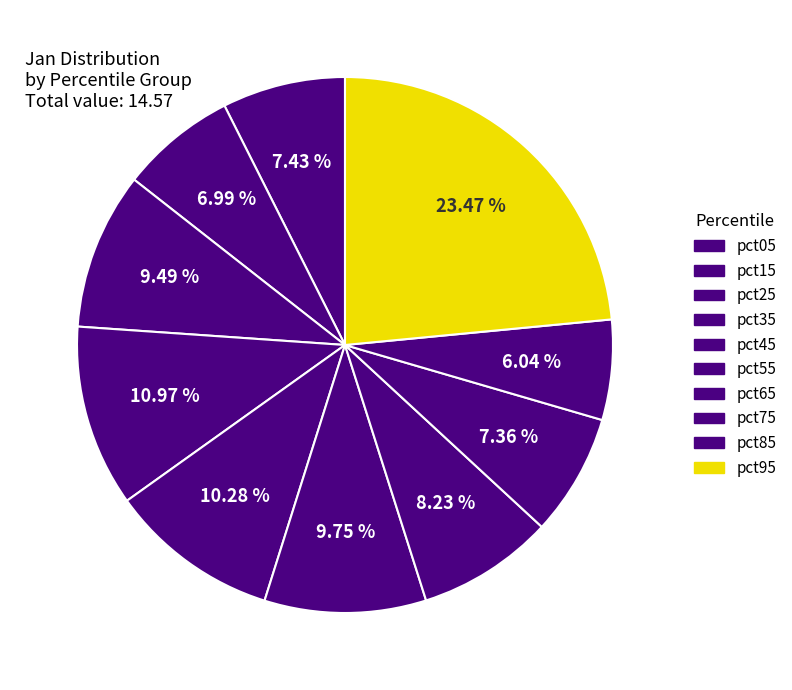

Which category has the smallest portion of the pie?

pct85